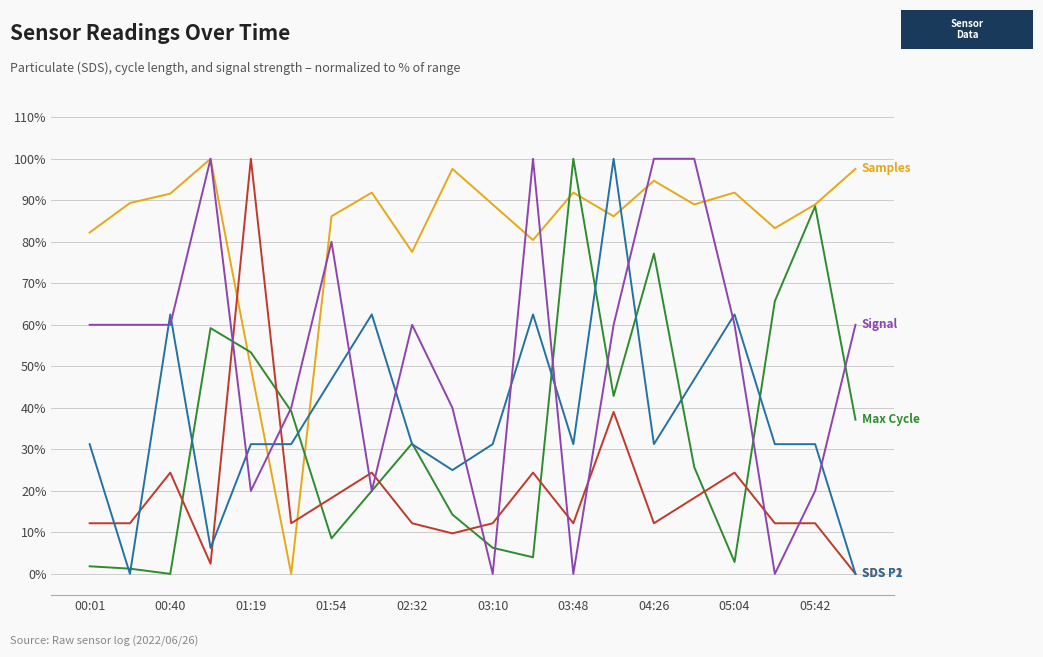

What is the greatest value displayed?

100.0